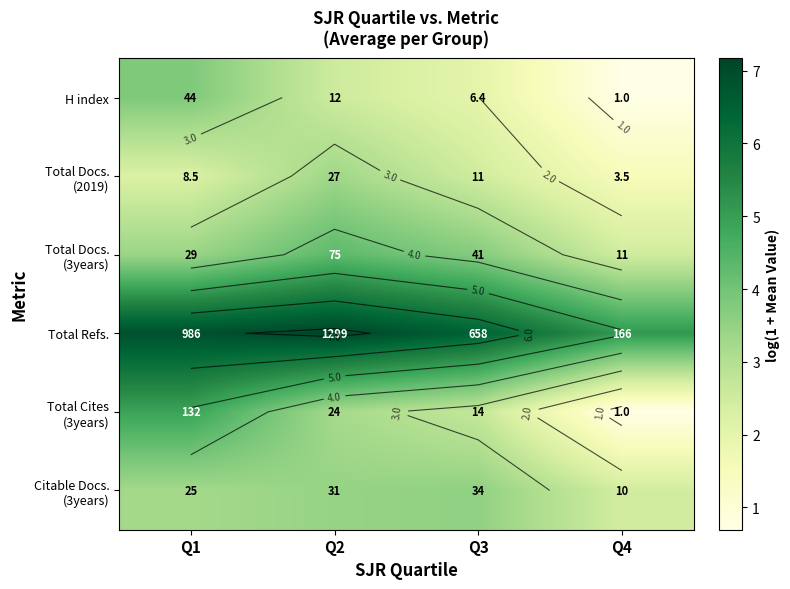

At which label does Total Docs. (3years) first exceed 3?

Q1